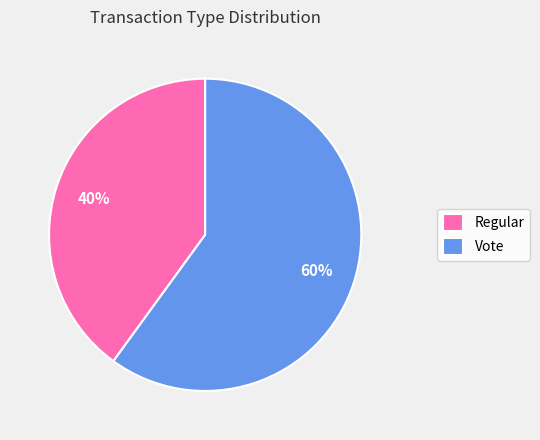

To the nearest percent, what portion does Regular represent?

40%